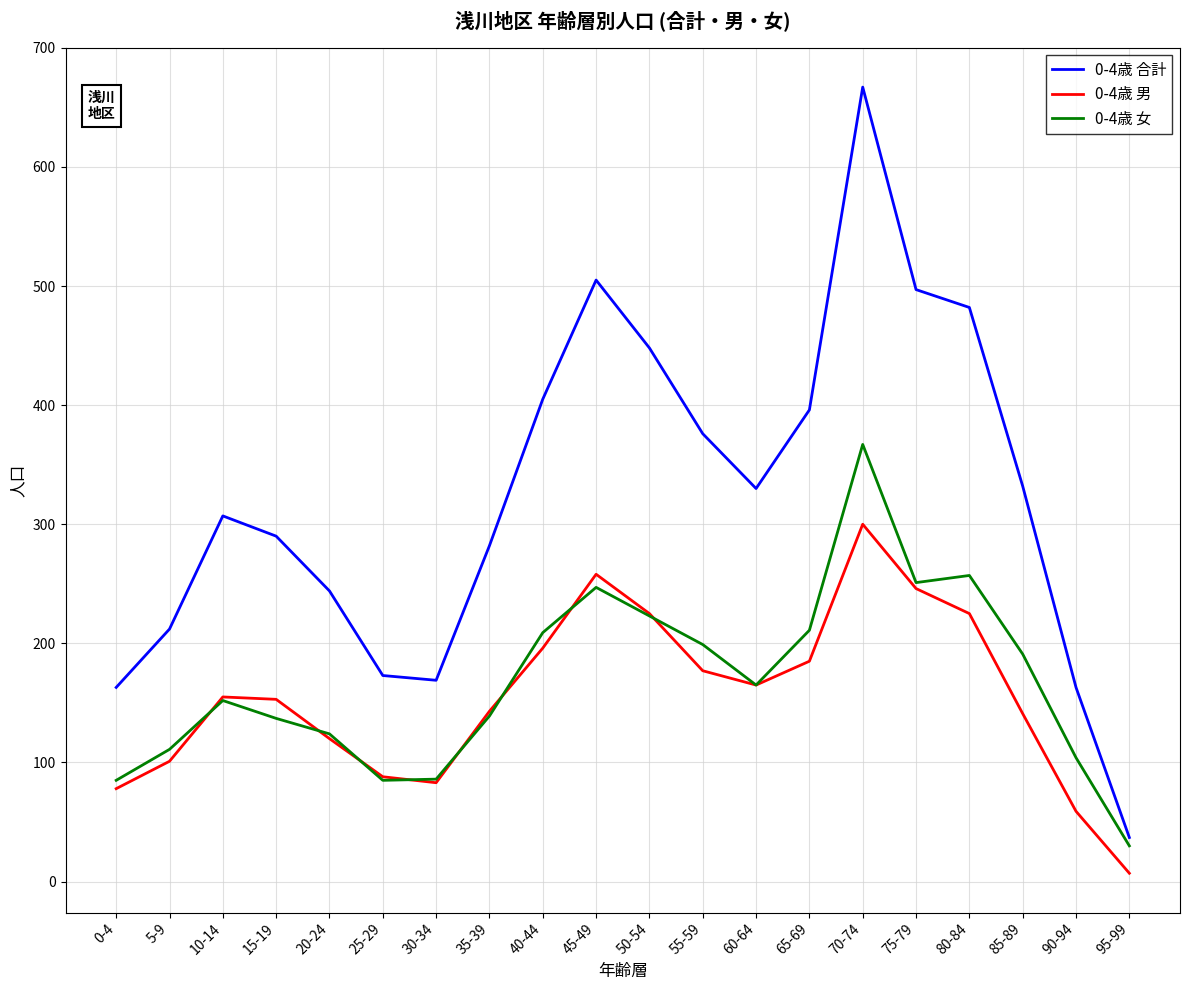

The value of 0-4歳 女 at 80-84 is 257. True or false?

True